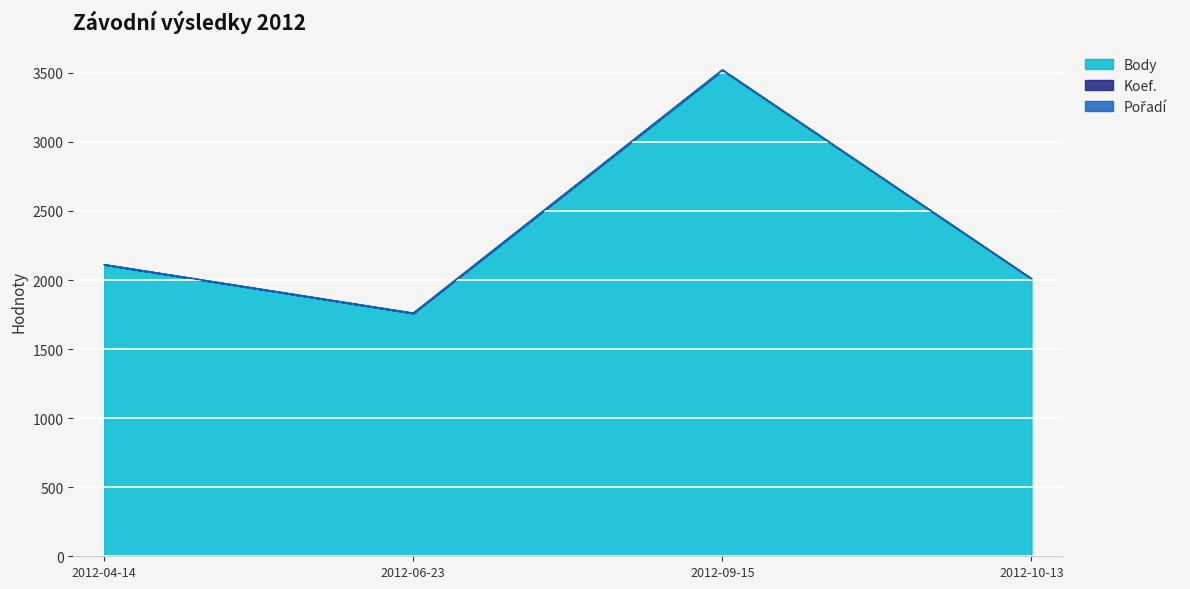

What is the label of the 2nd point from the right?

2012-09-15